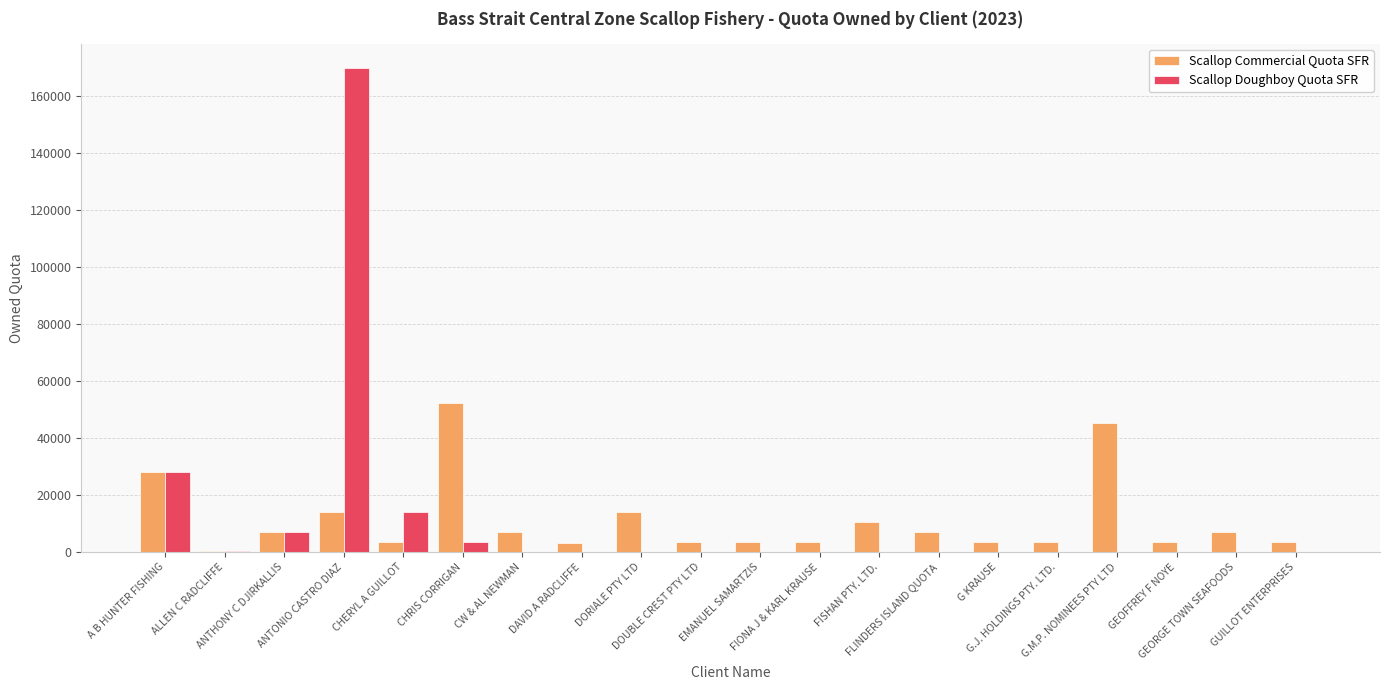

What is the maximum value for Scallop Doughboy Quota SFR?

169750